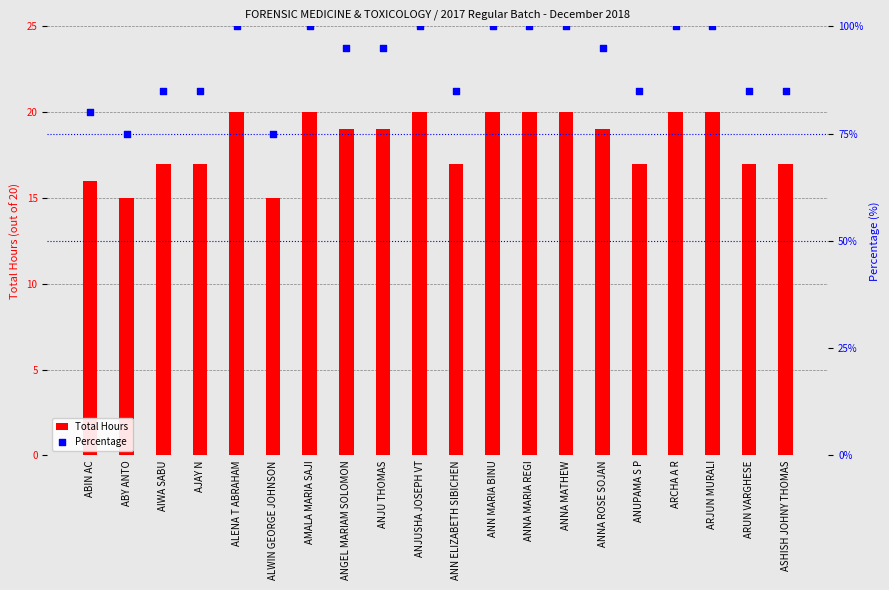

Which series reaches the maximum Y coordinate?

Percentage